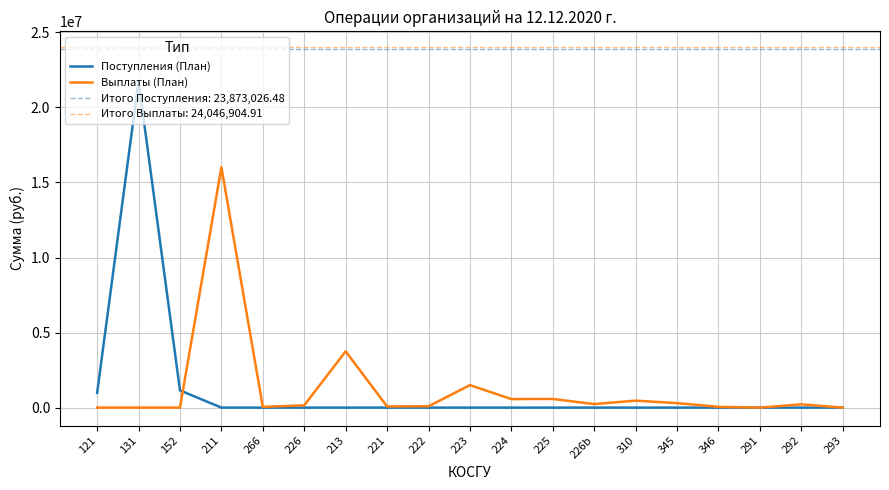

What is the average value of the Поступления (План) series?

1256475.1